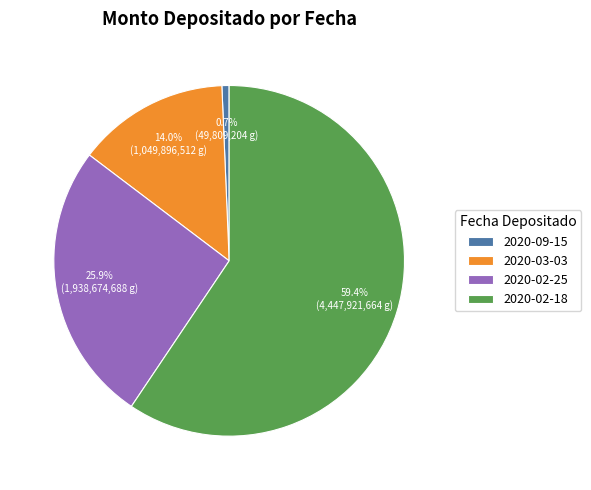

How many slices are in this pie chart?

4